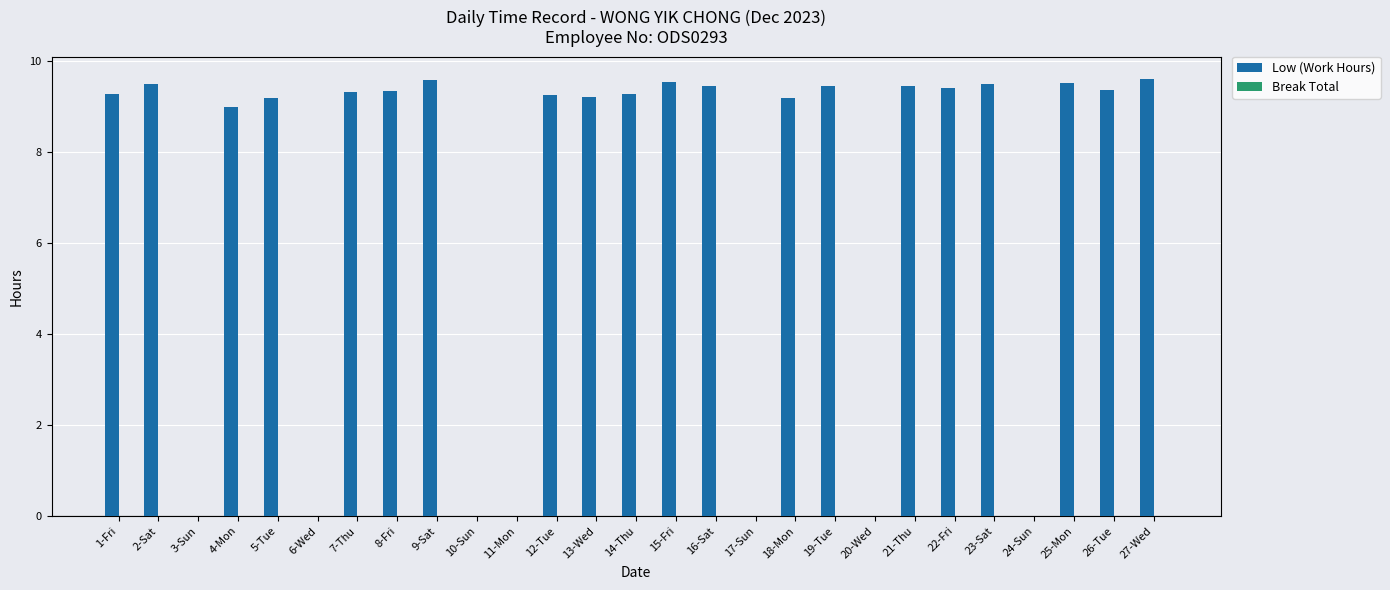

True or false: the data shows 5.9 at 27-Wed.

False